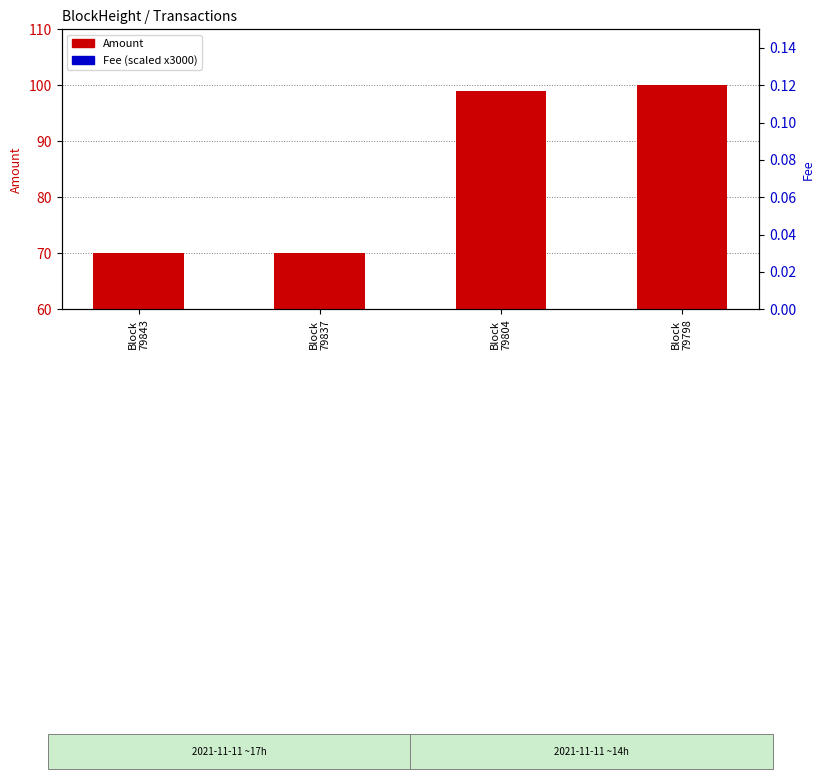

What is the value of the Amount bar at the 2nd from the left?

70.0